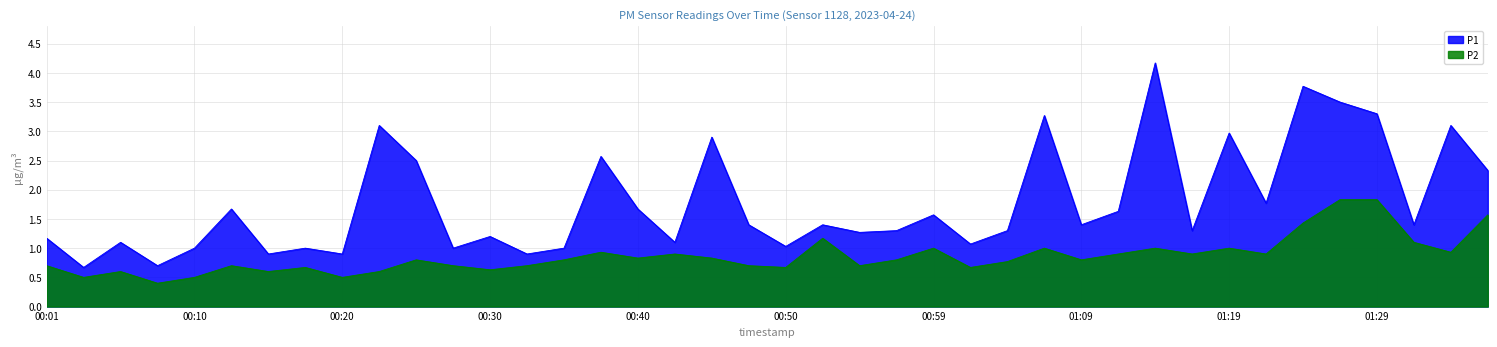

In P1, how many points are higher than both neighbors (excluding endpoints)?

14